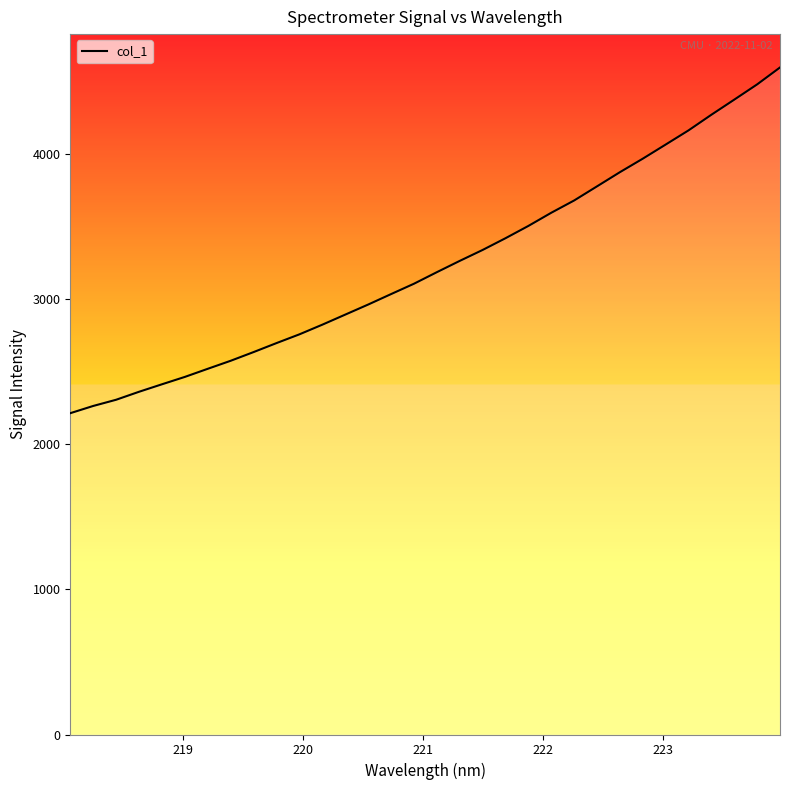

What is the smallest value displayed?

2213.4